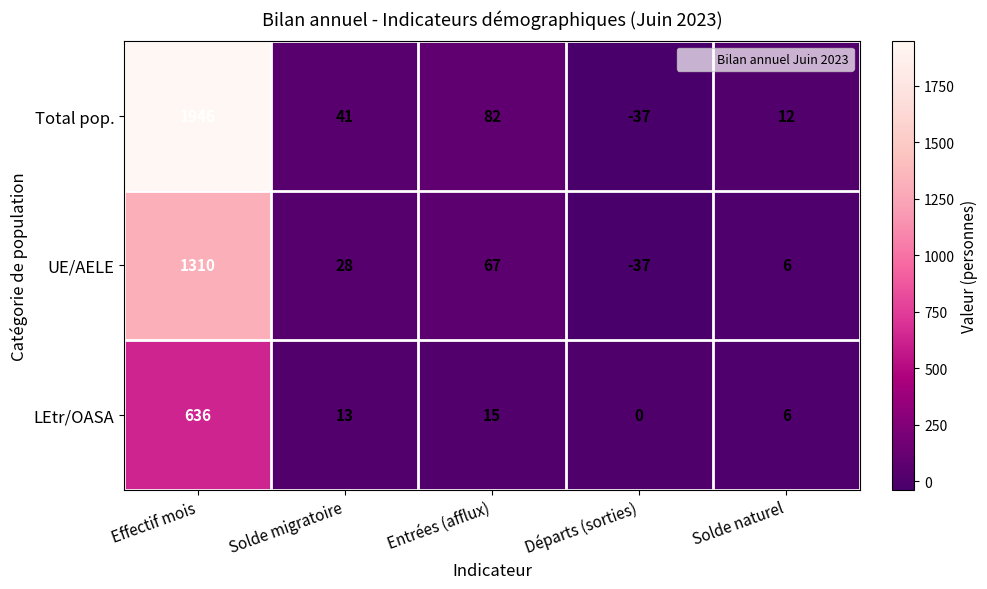

Is it true that UE/AELE equals 6 at Solde naturel?

True